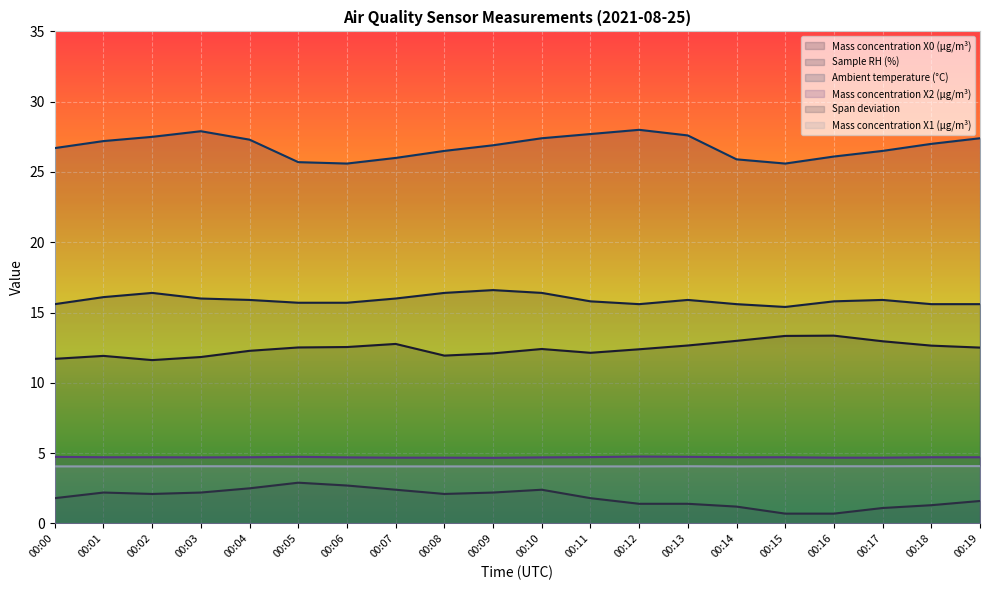

Rank the series by their maximum value, from highest to lowest.

Ambient temperature (°C), Sample RH (%), Mass concentration X0 (μg/m³), Mass concentration X2 (μg/m³), Mass concentration X1 (μg/m³), Span deviation